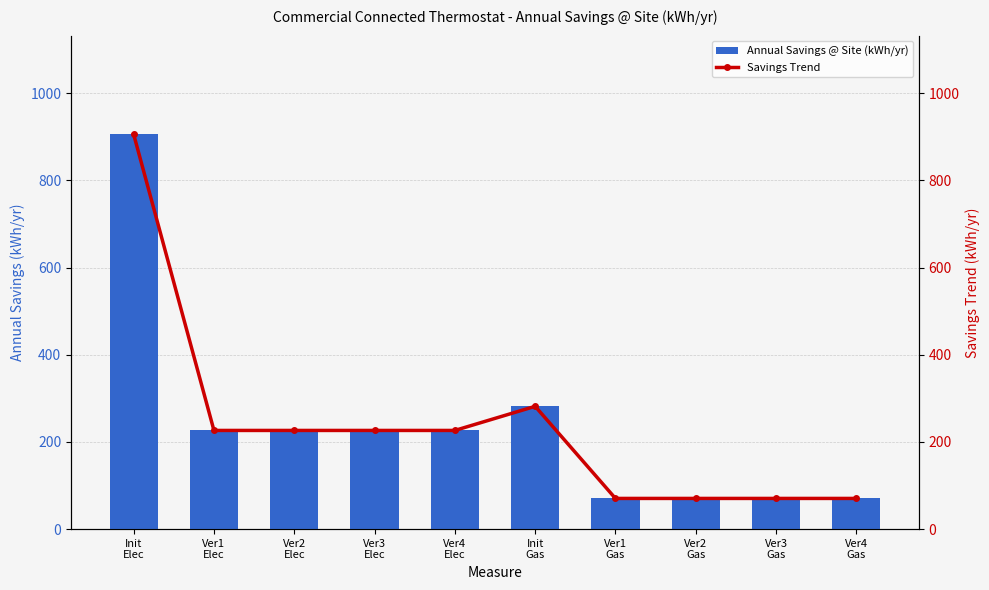

Reading left to right, transcribe all the data shown in this chart.

Annual Savings @ Site (kWh/yr): Init
Elec=905.5	Ver1
Elec=226.3	Ver2
Elec=226.3	Ver3
Elec=226.3	Ver4
Elec=226.3	Init
Gas=281.7	Ver1
Gas=70.4	Ver2
Gas=70.4	Ver3
Gas=70.4	Ver4
Gas=70.4
Savings Trend: Init
Elec=905.5	Ver1
Elec=226.3	Ver2
Elec=226.3	Ver3
Elec=226.3	Ver4
Elec=226.3	Init
Gas=281.7	Ver1
Gas=70.4	Ver2
Gas=70.4	Ver3
Gas=70.4	Ver4
Gas=70.4